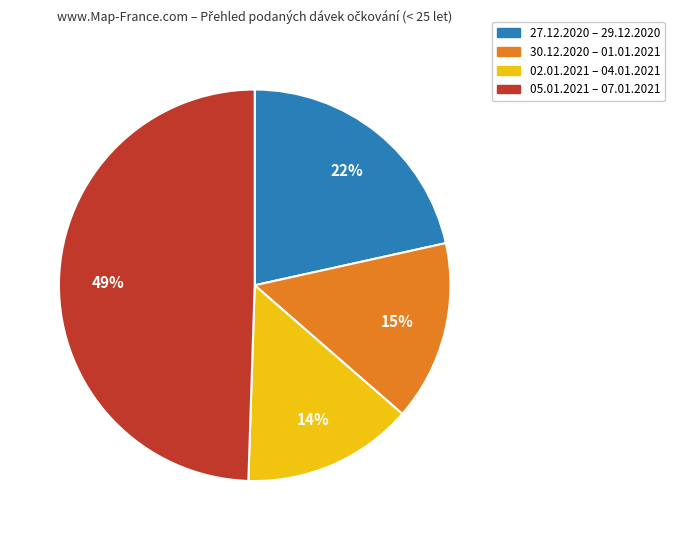

Is there a majority slice in this chart?

No